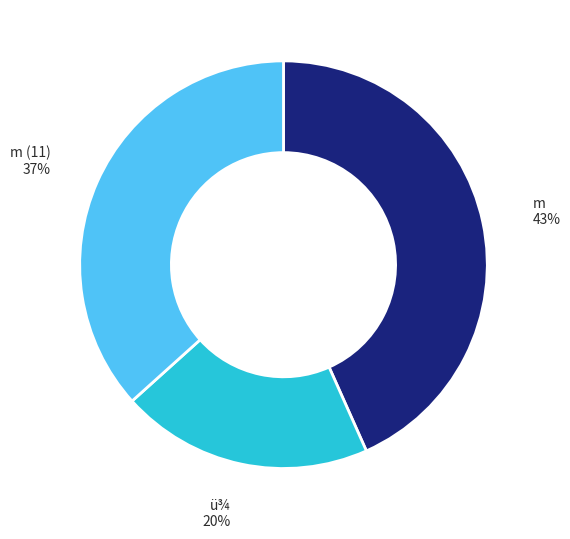

How many slices are in this pie chart?

3